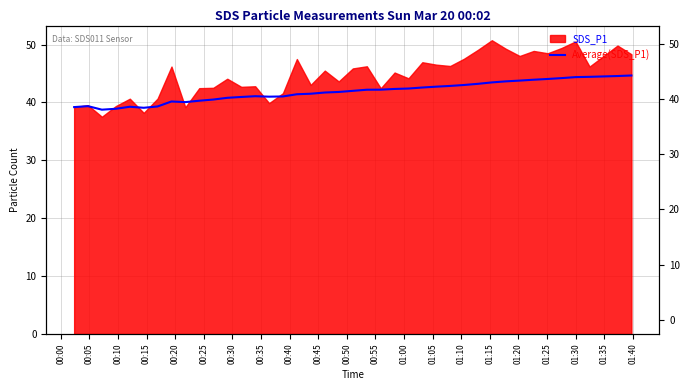

Approximately how many times larger is the value at 01:00 compared to 00:20?

1.0